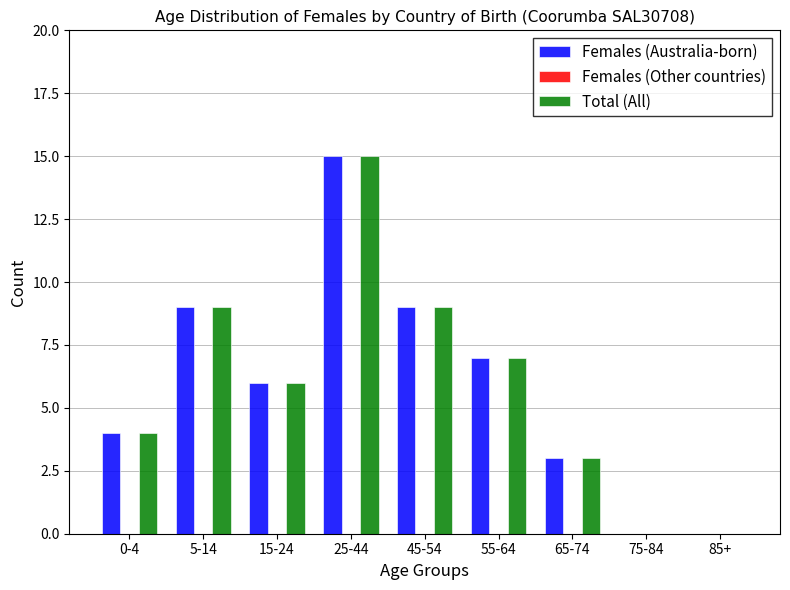

Reading left to right, what are all the values shown in this chart?

Females (Australia-born): 0-4=4	5-14=9	15-24=6	25-44=15	45-54=9	55-64=7	65-74=3	75-84=0	85+=0
Total (All): 0-4=4	5-14=9	15-24=6	25-44=15	45-54=9	55-64=7	65-74=3	75-84=0	85+=0